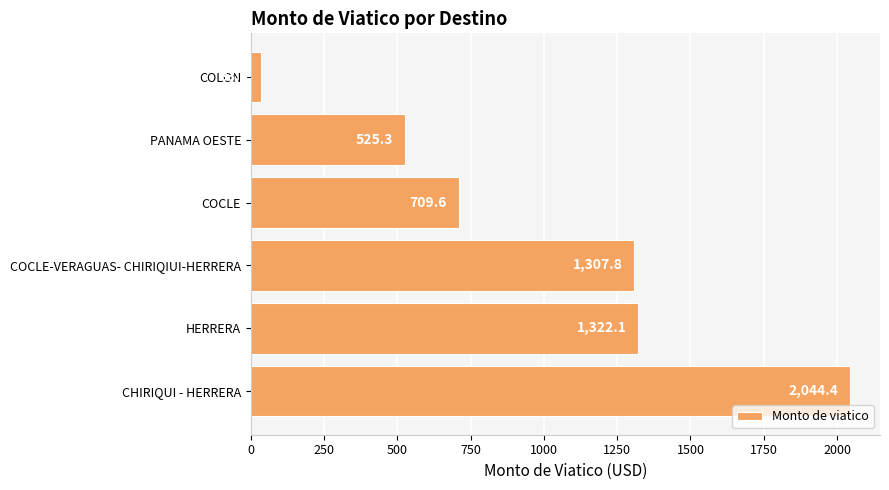

Rank the categories by value from lowest to highest.

COLON, PANAMA OESTE, COCLE, COCLE-VERAGUAS- CHIRIQIUI-HERRERA, HERRERA, CHIRIQUI - HERRERA